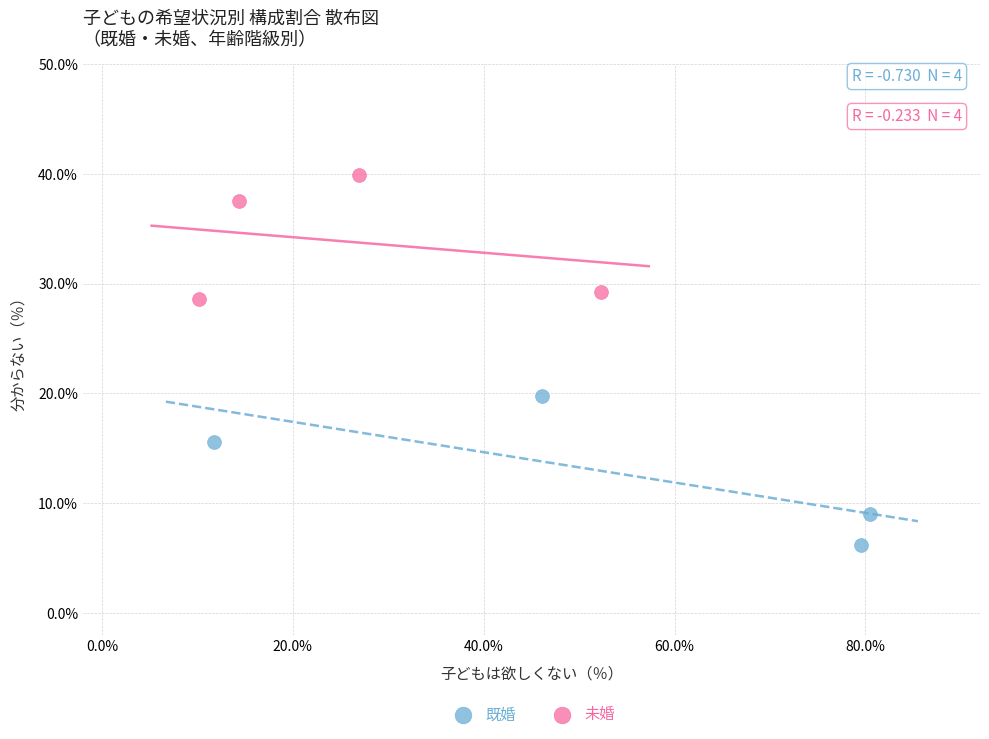

Which series contains the lowest Y value?

既婚